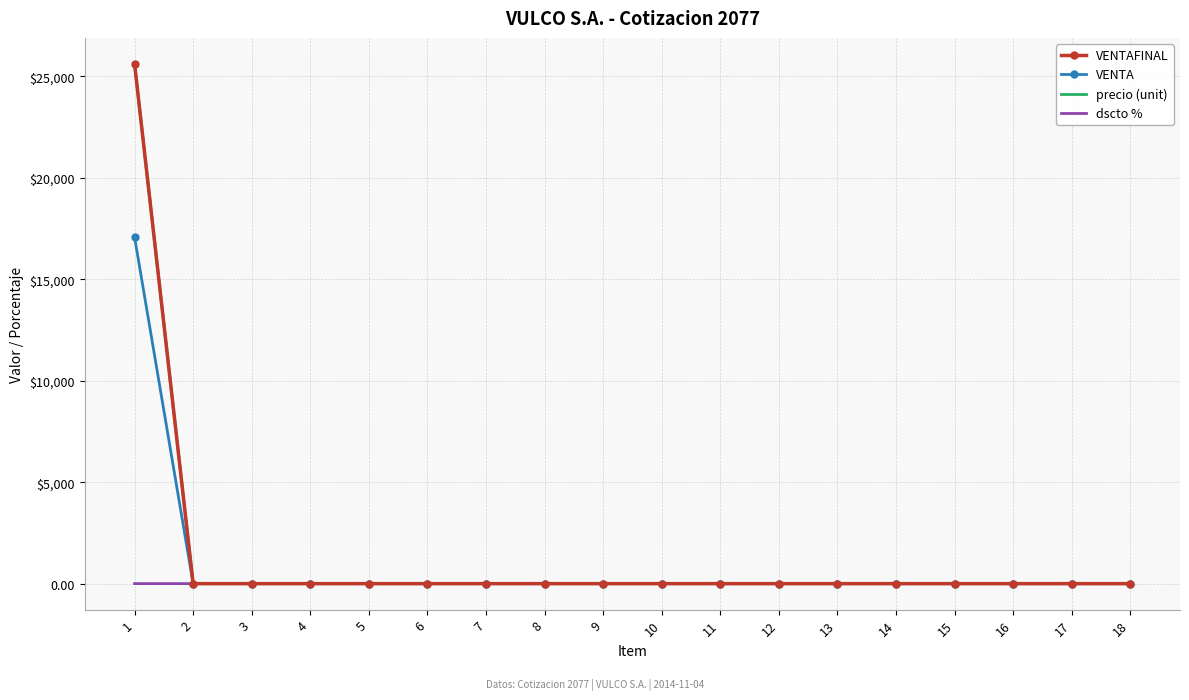

What is the difference between the maximum and minimum values in the VENTA series?

17077.0